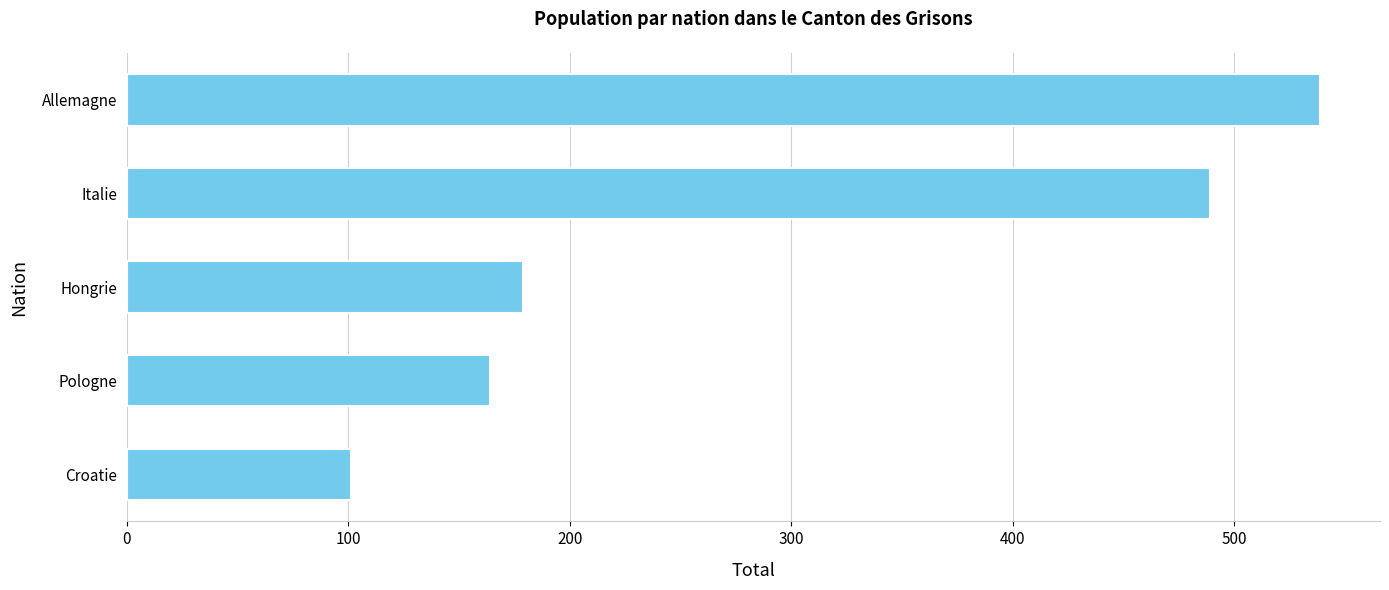

What is the change in value from Italie to Pologne?

-325